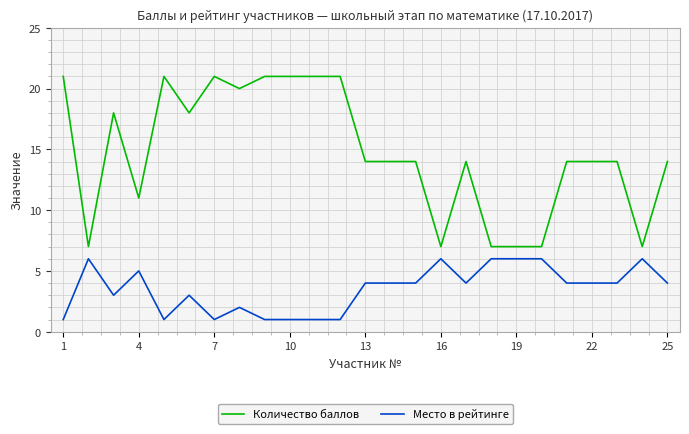

List the series in order of their peak value, lowest first.

Место в рейтинге, Количество баллов